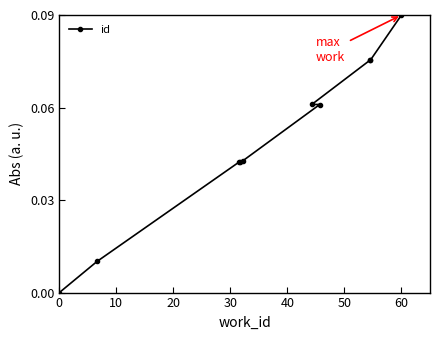

Which category has the highest value across all series?

60